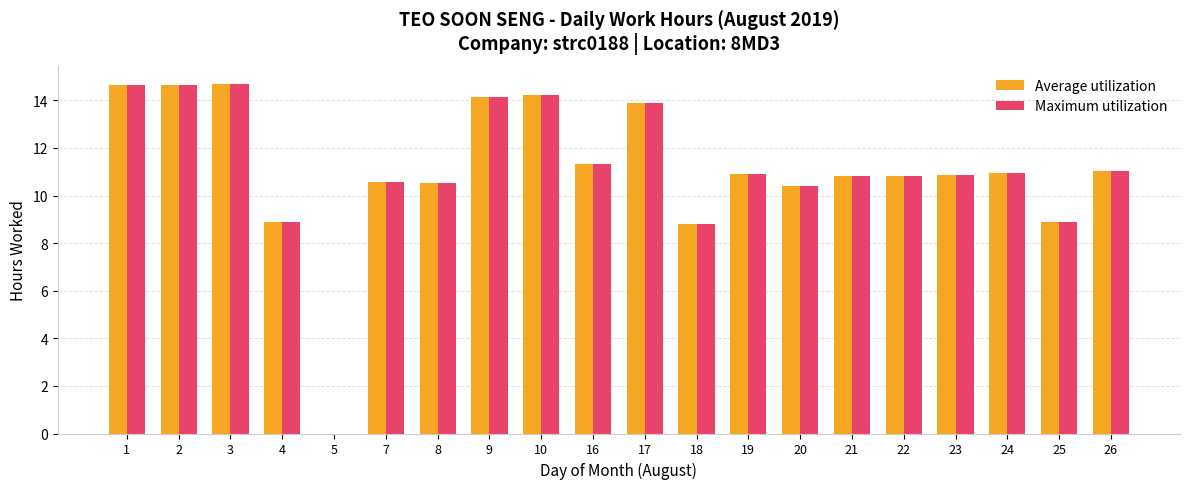

What is the total value across all series at 26?

22.0